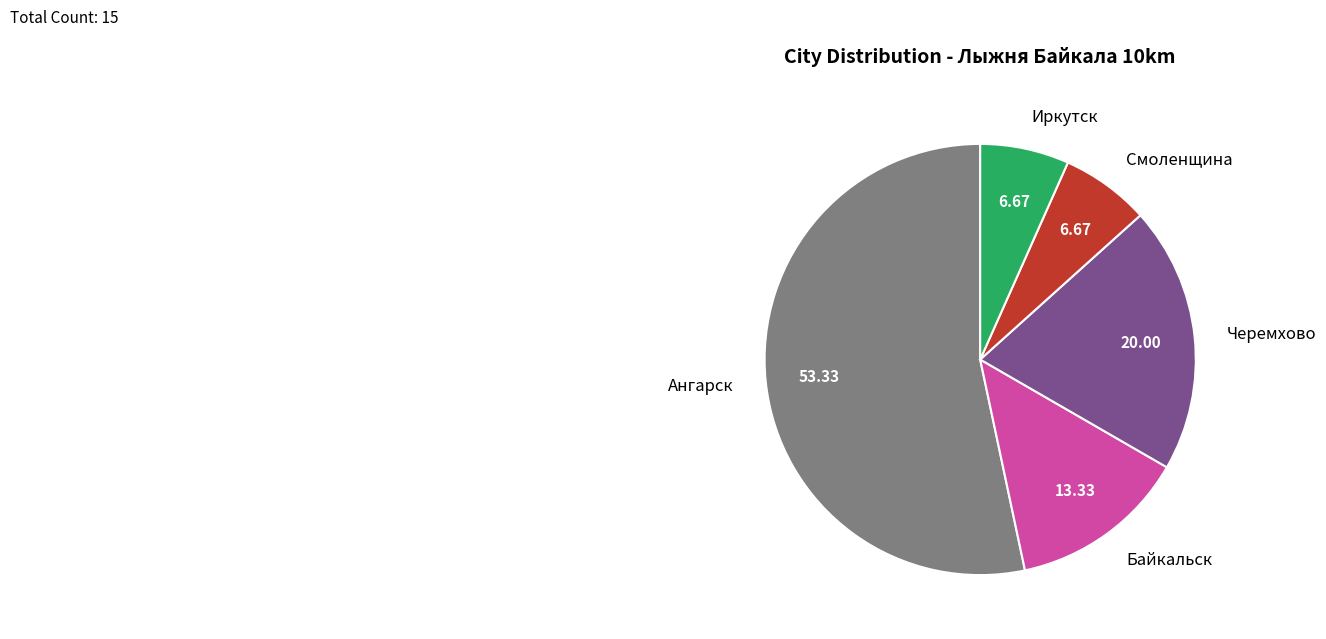

Is it true that Черемхово is 13% of the pie?

False